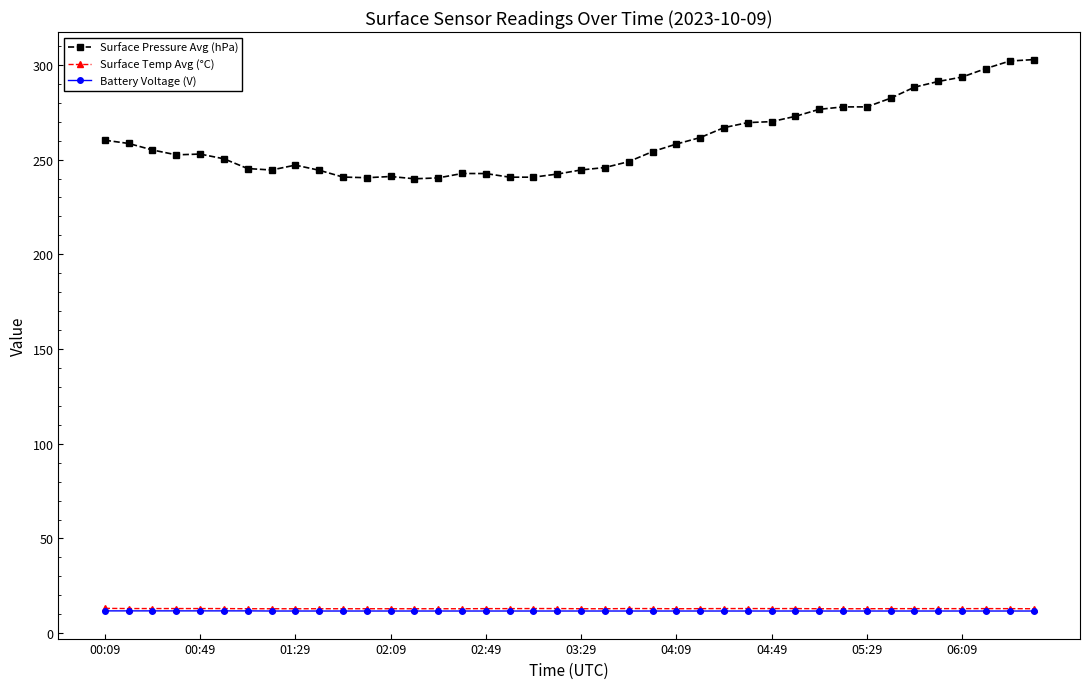

True or false: Surface Pressure Avg (hPa) and Surface Temp Avg (°C) cross at least once.

False